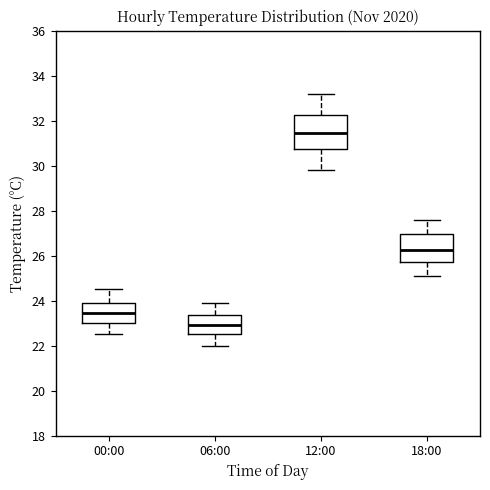

Reading left to right, read every box against the y-axis: the position of its median line, the range the box covers, and the ends of its whiskers. The values are not printed on the chart, so give them approximately, as read against the axis.

00:00: median 23.4, box 23.0 to 23.8, whiskers 22.6 to 24.6
06:00: median 23.0, box 22.6 to 23.4, whiskers 22.0 to 24.0
12:00: median 31.4, box 30.8 to 32.2, whiskers 29.8 to 33.2
18:00: median 26.2, box 25.8 to 27.0, whiskers 25.2 to 27.6